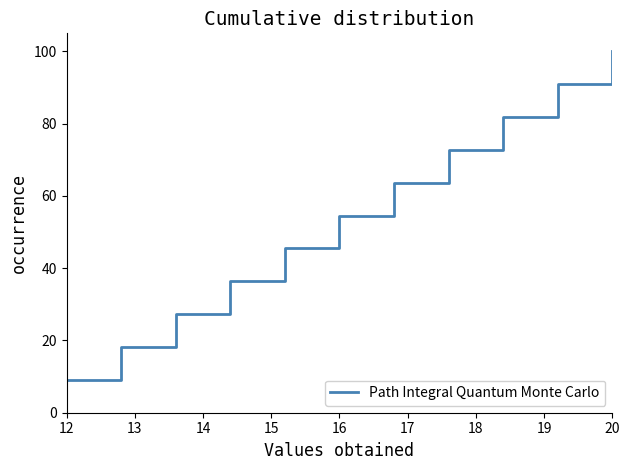

True or false: the data has more than 0 interior local peaks.

False